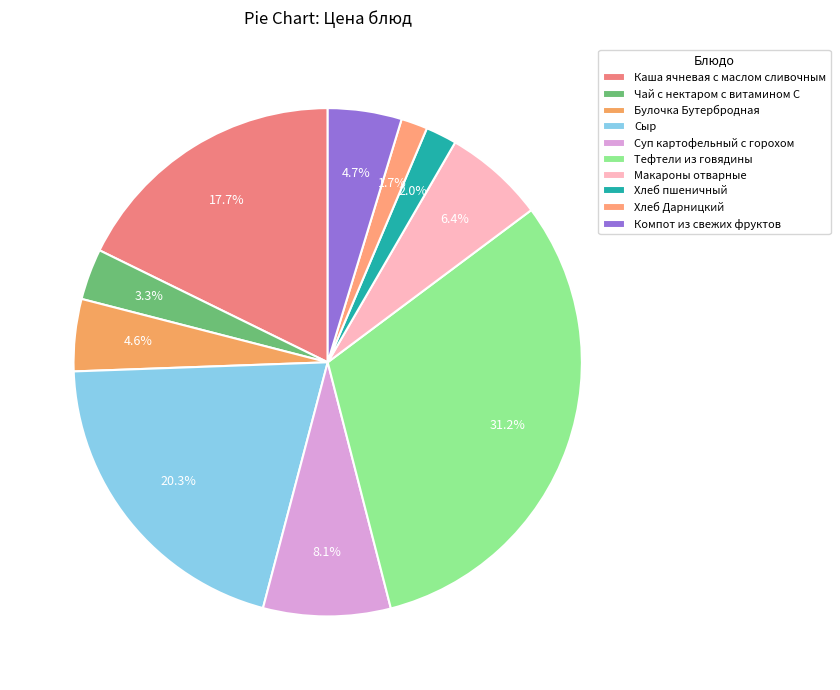

Is it true that Компот из свежих фруктов is 5% of the pie?

True